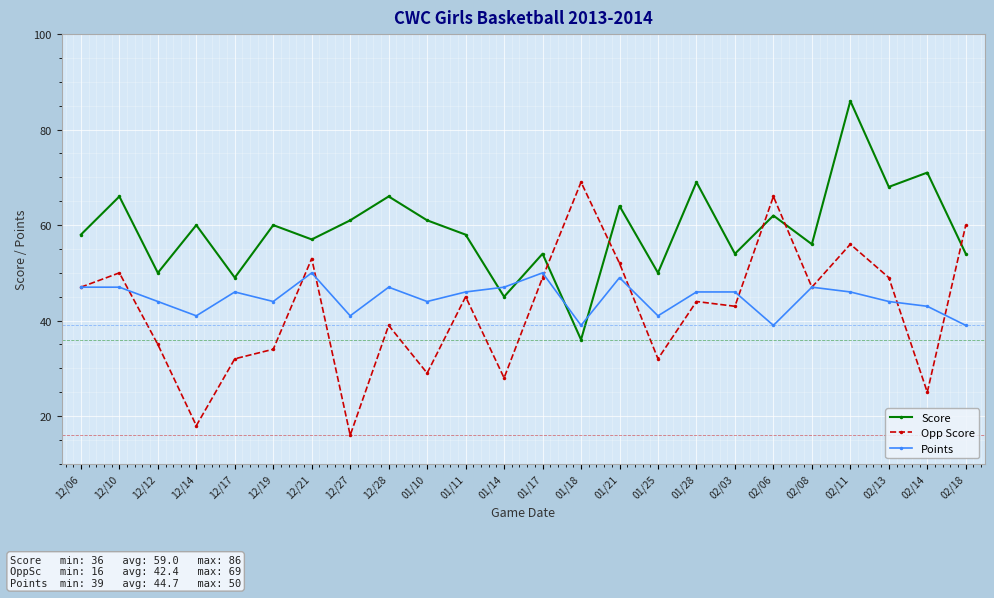

Reading left to right, transcribe all the data shown in this chart.

Score: 58	66	50	60	49	60	57	61	66	61	58	45	54	36	64	50	69	54	62	56	86	68	71	54
Opp Score: 47	50	35	18	32	34	53	16	39	29	45	28	49	69	52	32	44	43	66	47	56	49	25	60
Points: 47	47	44	41	46	44	50	41	47	44	46	47	50	39	49	41	46	46	39	47	46	44	43	39